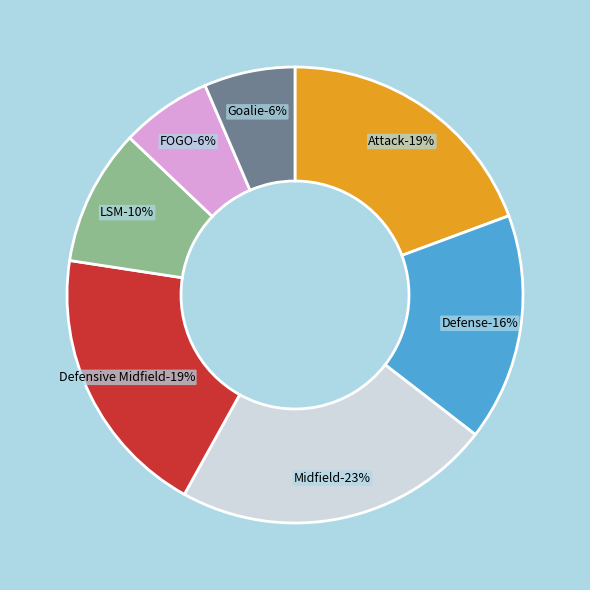

True or false: Defensive Midfield accounts for 6% of the total.

False